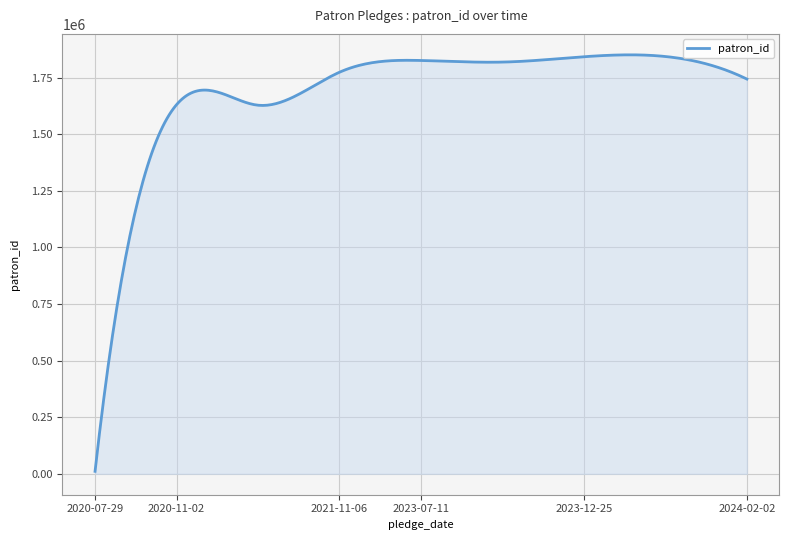

What is the average value?

1687593.2